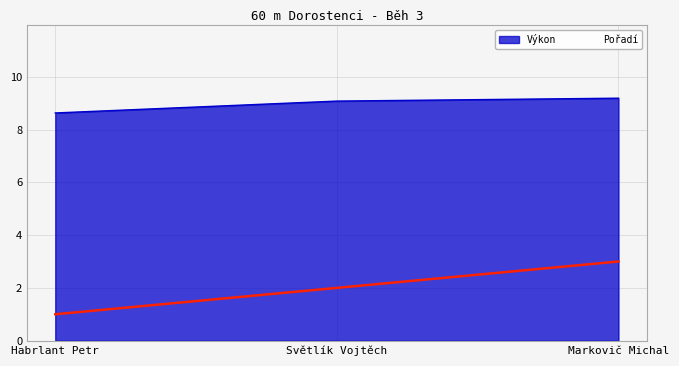

Reading left to right, what are all the values shown in this chart?

Pořadí: 1.0	2.0	3.0
Výkon: 8.6	9.1	9.2